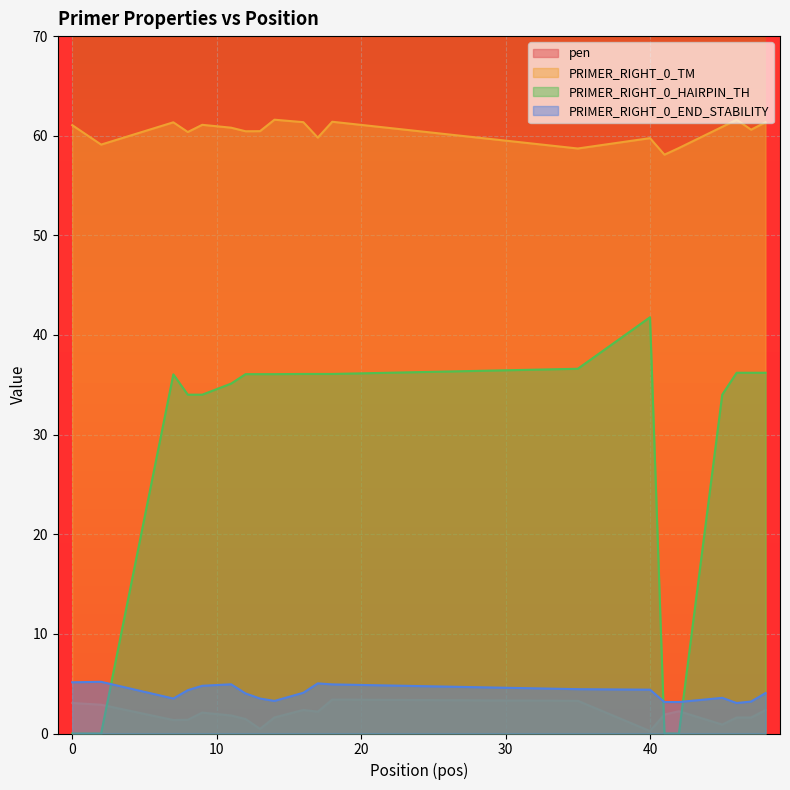

Is it true that PRIMER_RIGHT_0_END_STABILITY equals 5.1 at 0?

True